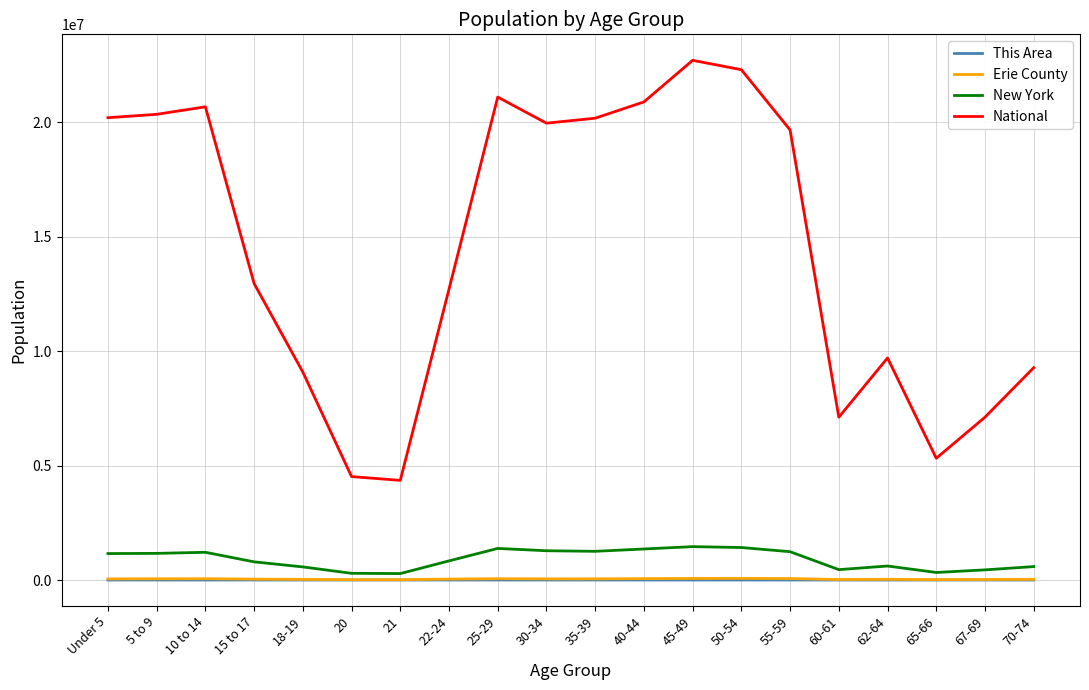

True or false: This Area and National cross at least once.

False